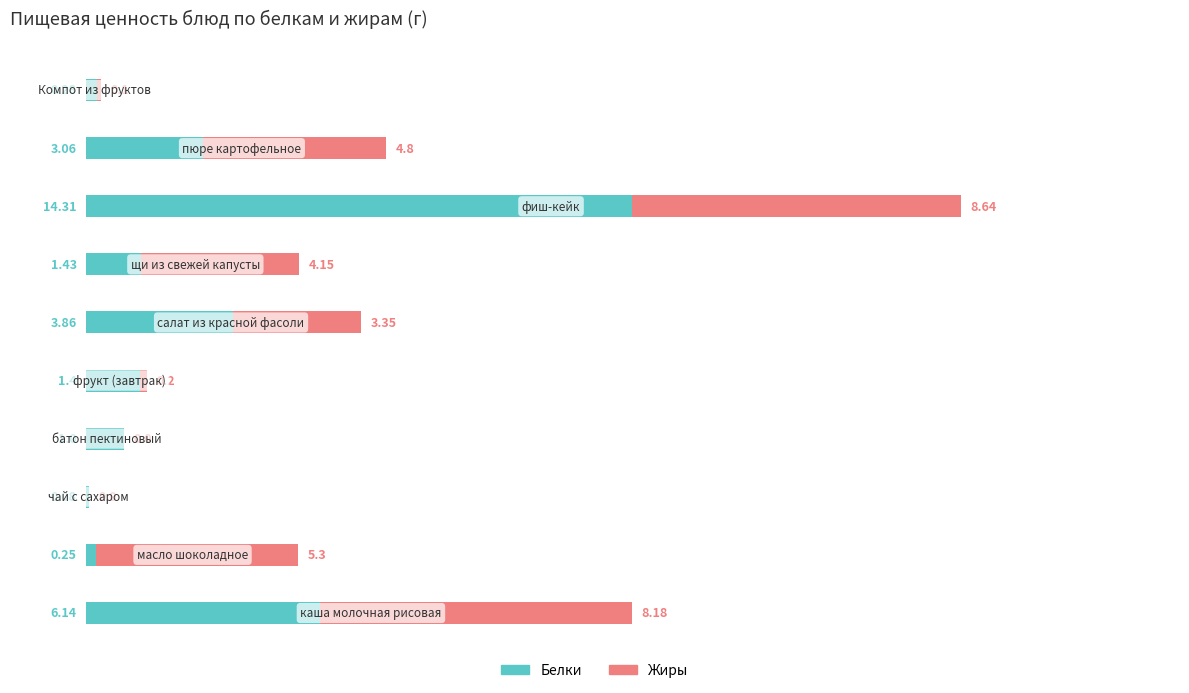

List the series in order of their peak value, highest first.

Белки, Жиры